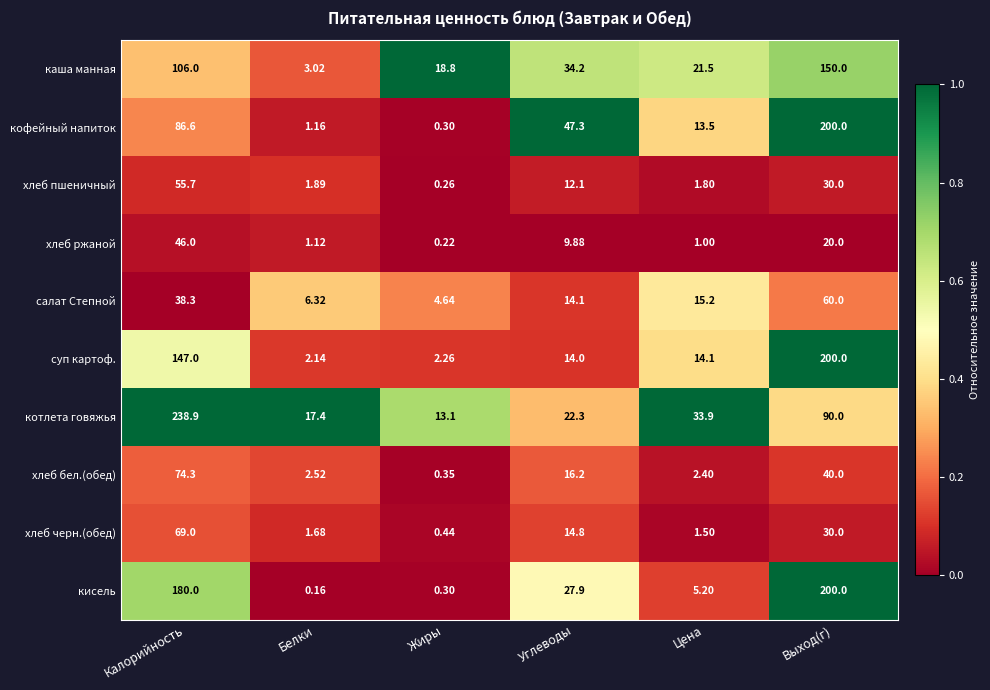

List the labels in order of котлета говяжья value, smallest first.

Жиры, Белки, Углеводы, Цена, Выход(г), Калорийность